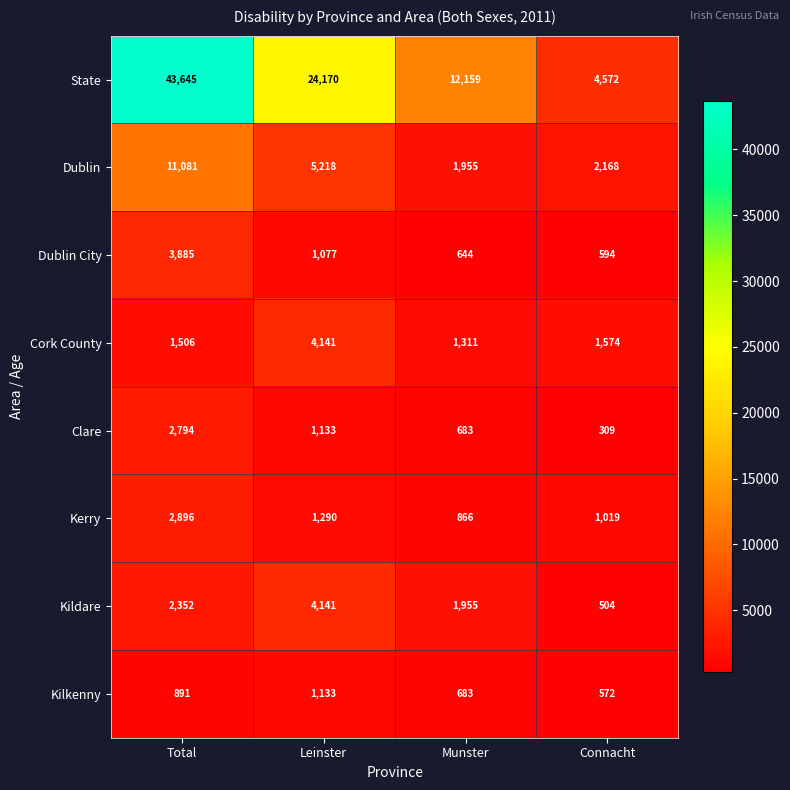

Rank the series at Total from lowest to highest value.

Kilkenny, Cork County, Kildare, Clare, Kerry, Dublin City, Dublin, State